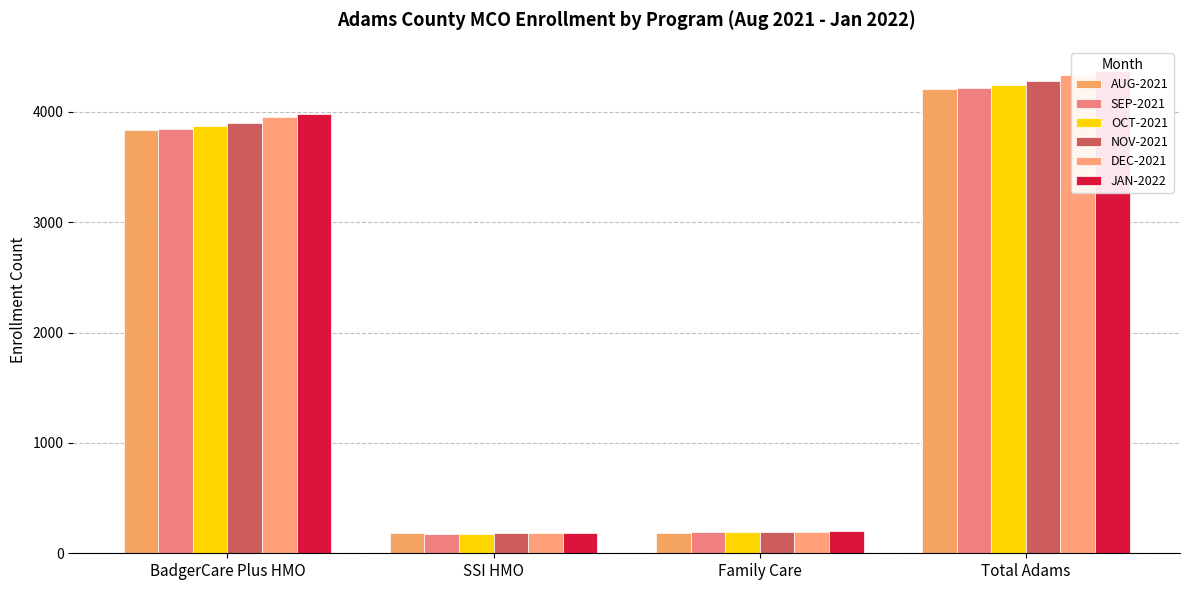

What is the sum of all SEP-2021 values?

8426